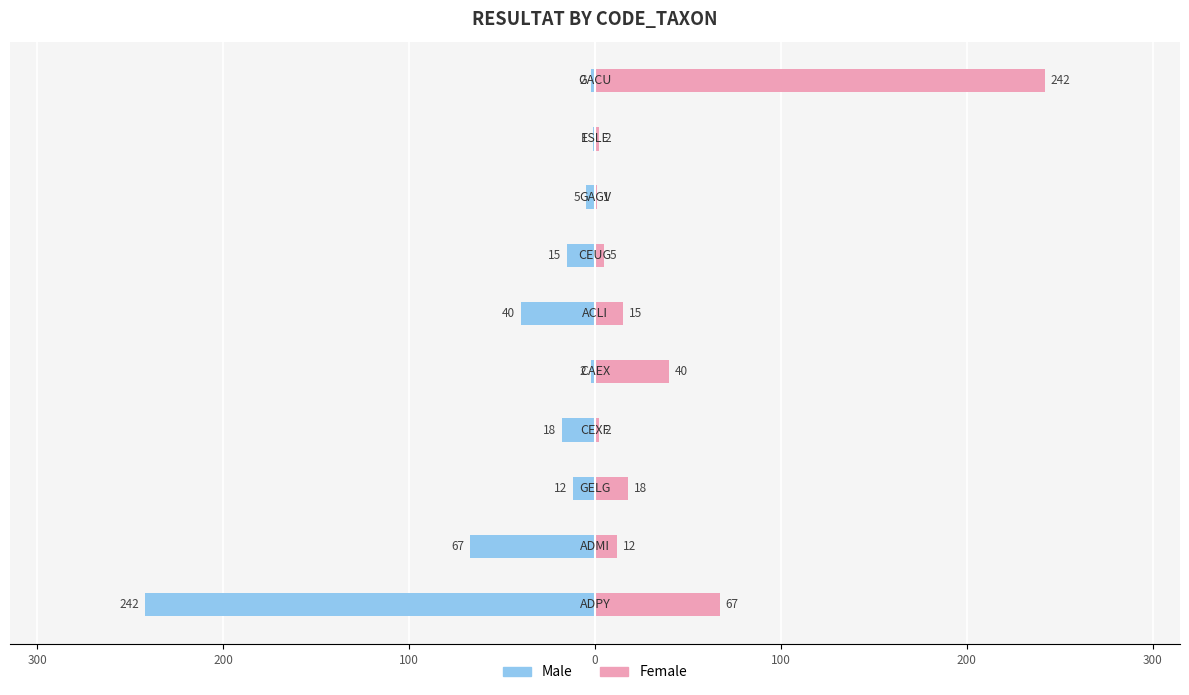

Which series changed the most between 100 and 300?

Male